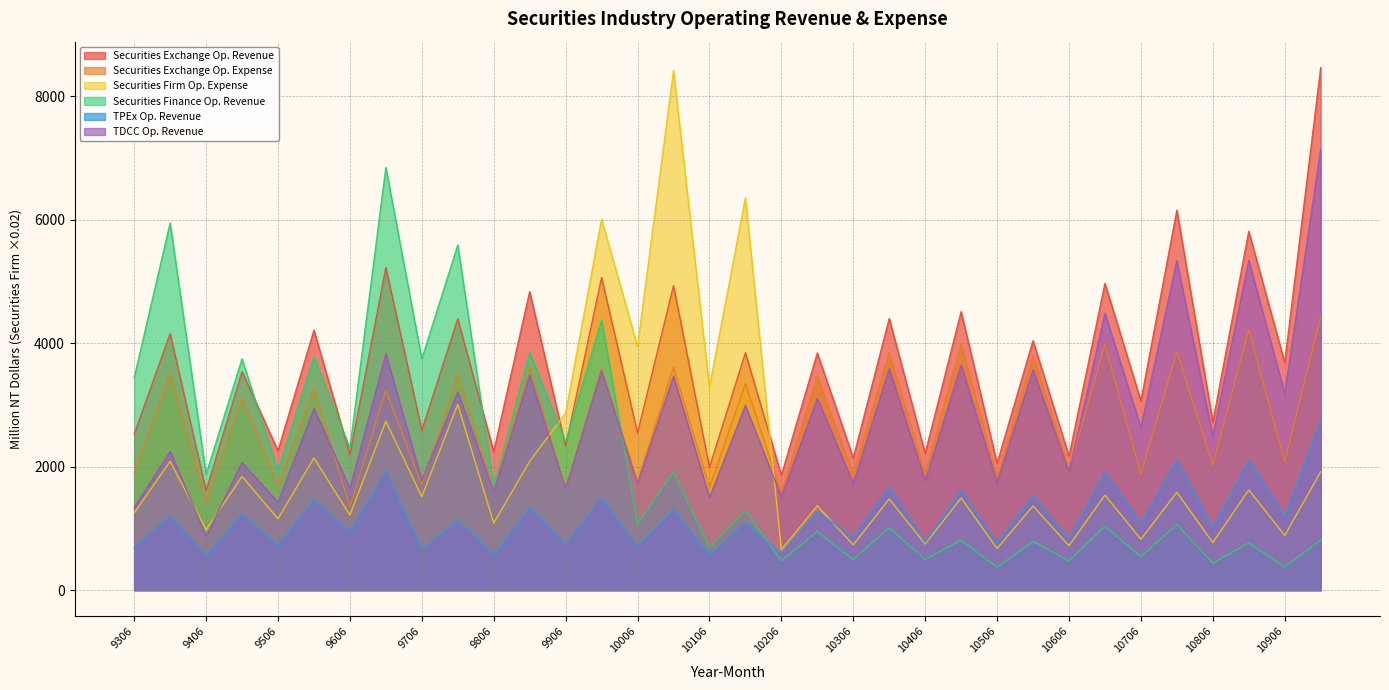

What is the value of the Securities Exchange Op. Expense point at the 2nd from the left?

3510.0